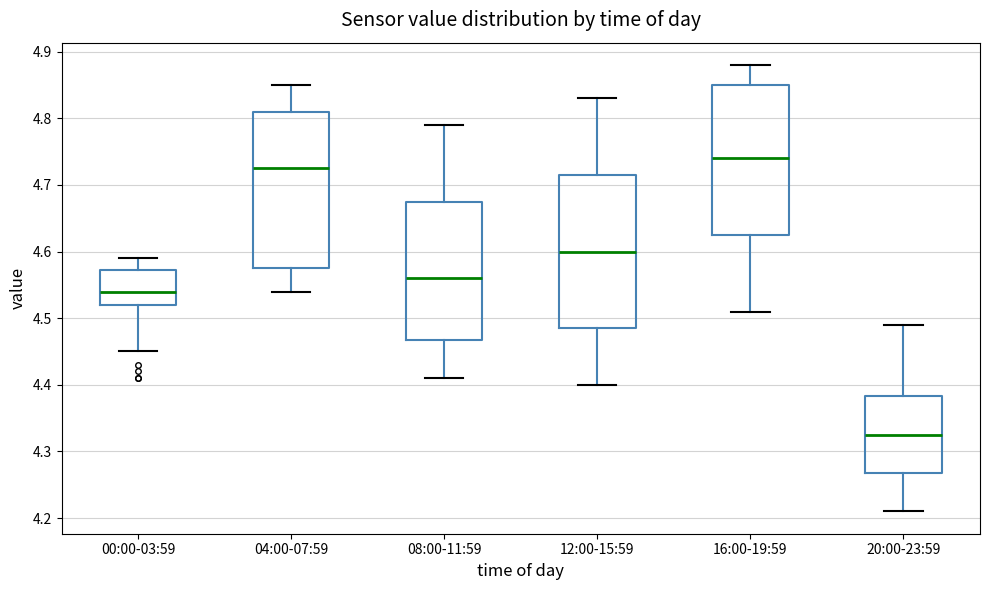

Where is the lower edge of the box for 08:00-11:59 on the y-axis? The values are not printed on the chart, so give them approximately, as read against the axis.

4.47